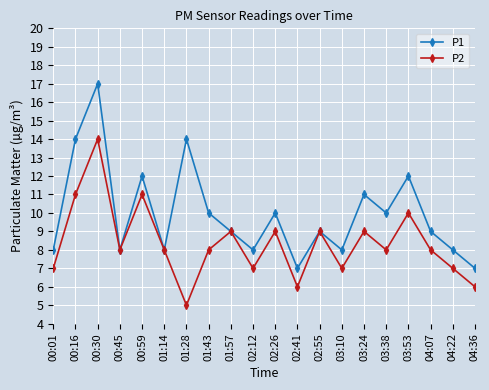

What is the difference between the maximum and minimum values in the P2 series?

9